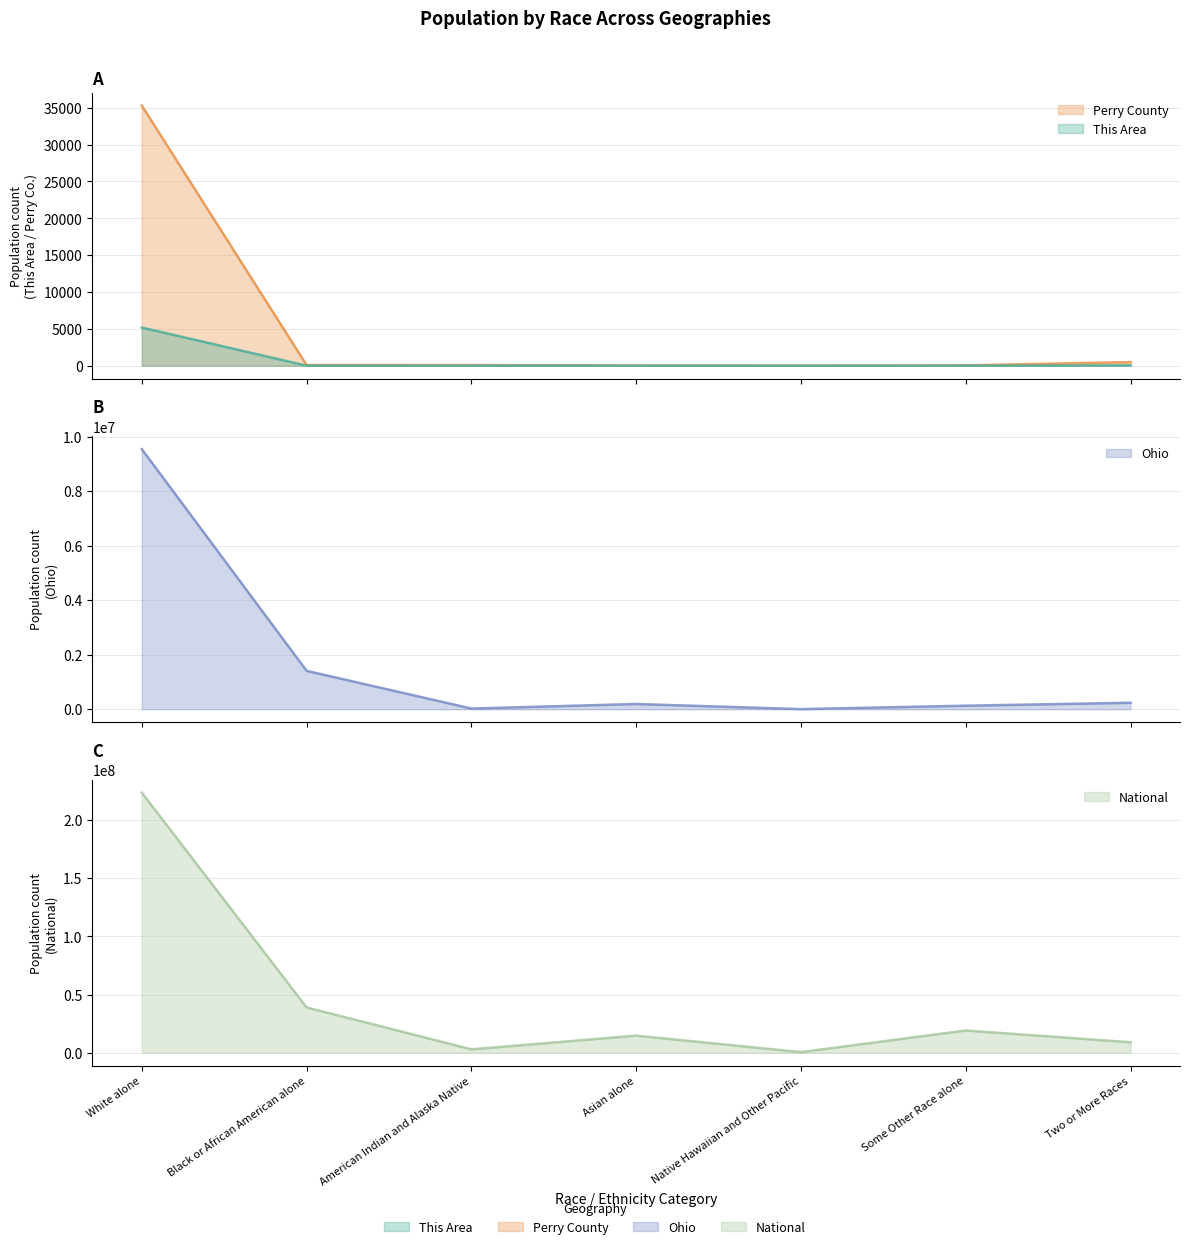

The National series shows 9866668 at Asian alone. True or false?

False